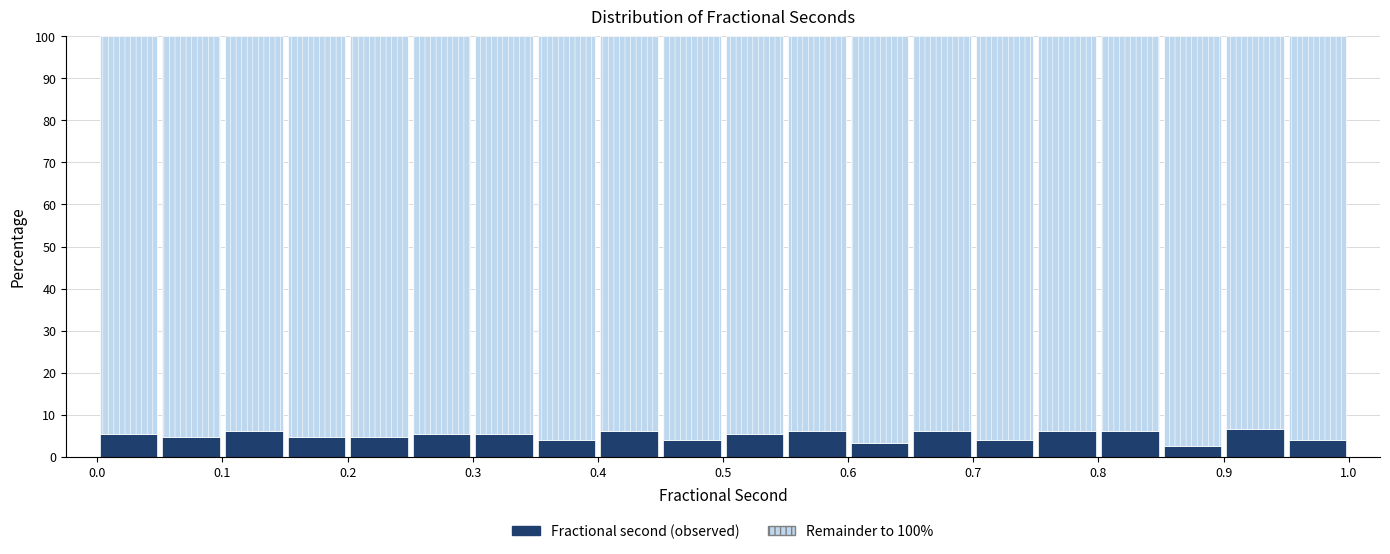

Reading left to right, list every stacked bar in this chart as the range it spans on the x-axis followed by its total height. The values are not printed on the chart, so give them approximately, as read against the axis.

0.00 to 0.05: 100
0.05 to 0.10: 100
0.10 to 0.15: 100
0.15 to 0.20: 100
0.20 to 0.25: 100
0.25 to 0.30: 100
0.30 to 0.35: 100
0.35 to 0.40: 100
0.40 to 0.45: 100
0.45 to 0.50: 100
0.50 to 0.55: 100
0.55 to 0.60: 100
0.60 to 0.65: 100
0.65 to 0.70: 100
0.70 to 0.75: 100
0.75 to 0.80: 100
0.80 to 0.85: 100
0.85 to 0.90: 100
0.90 to 0.95: 100
0.95 to 1.00: 100